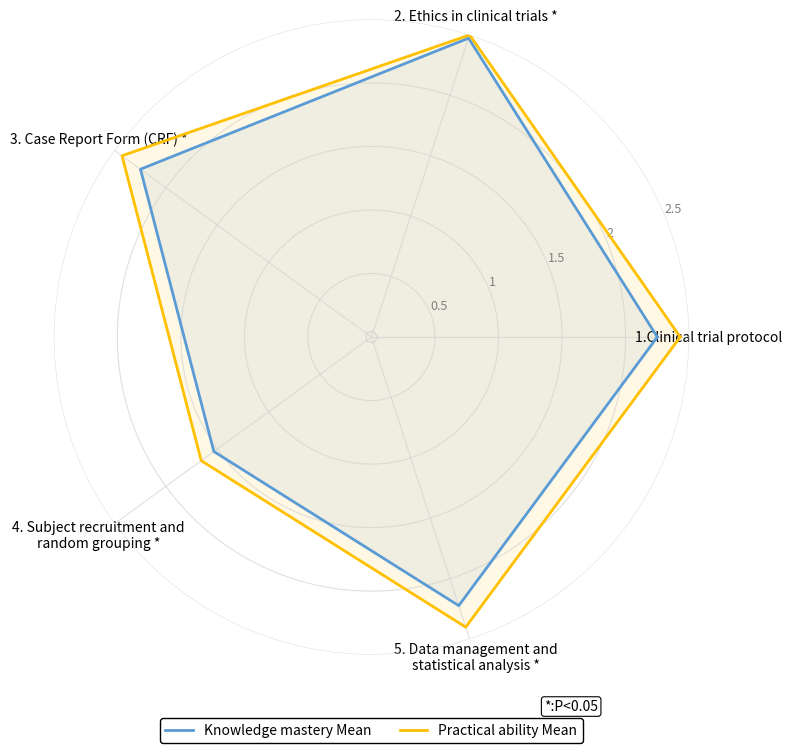

Which category has the highest value across all series?

2. Ethics in clinical trials *